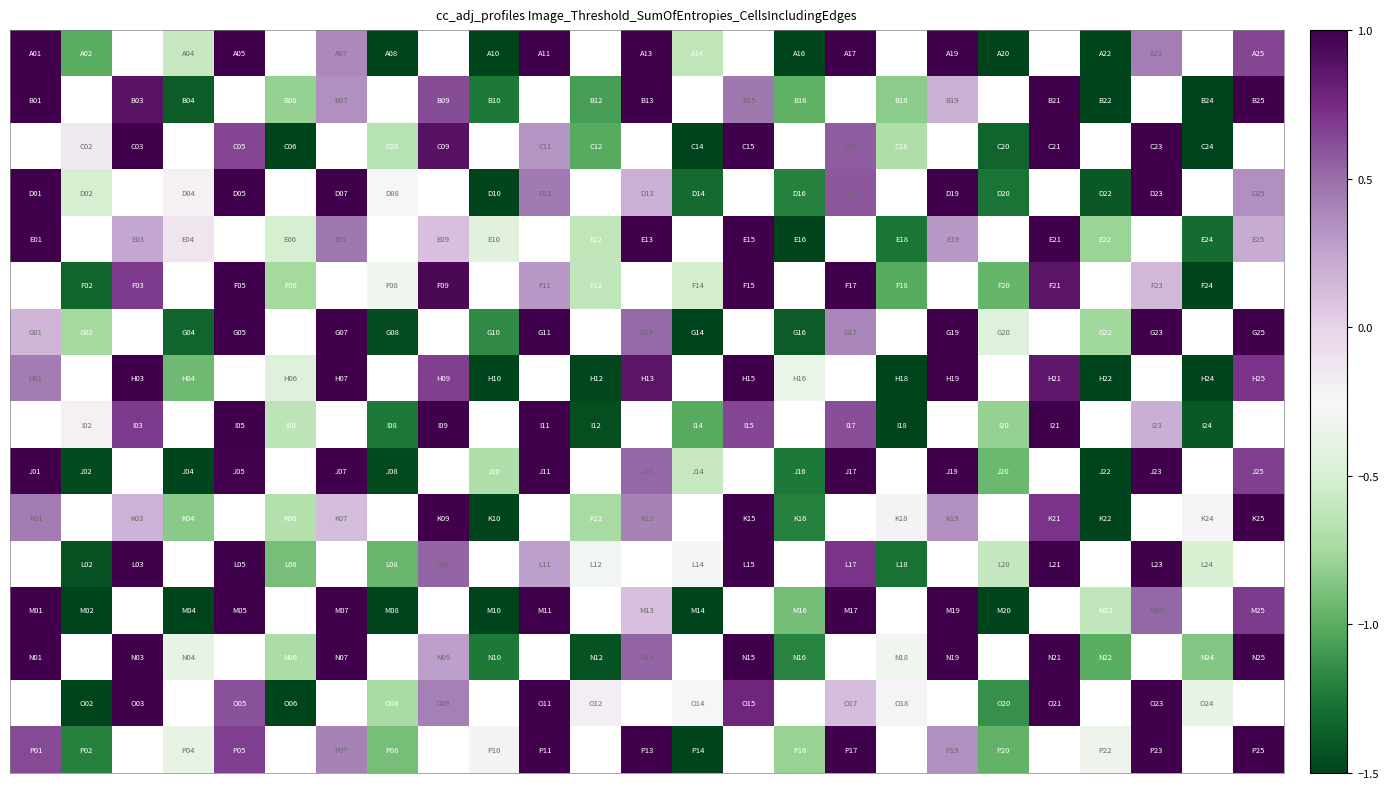

How many distinct data groups are displayed?

16